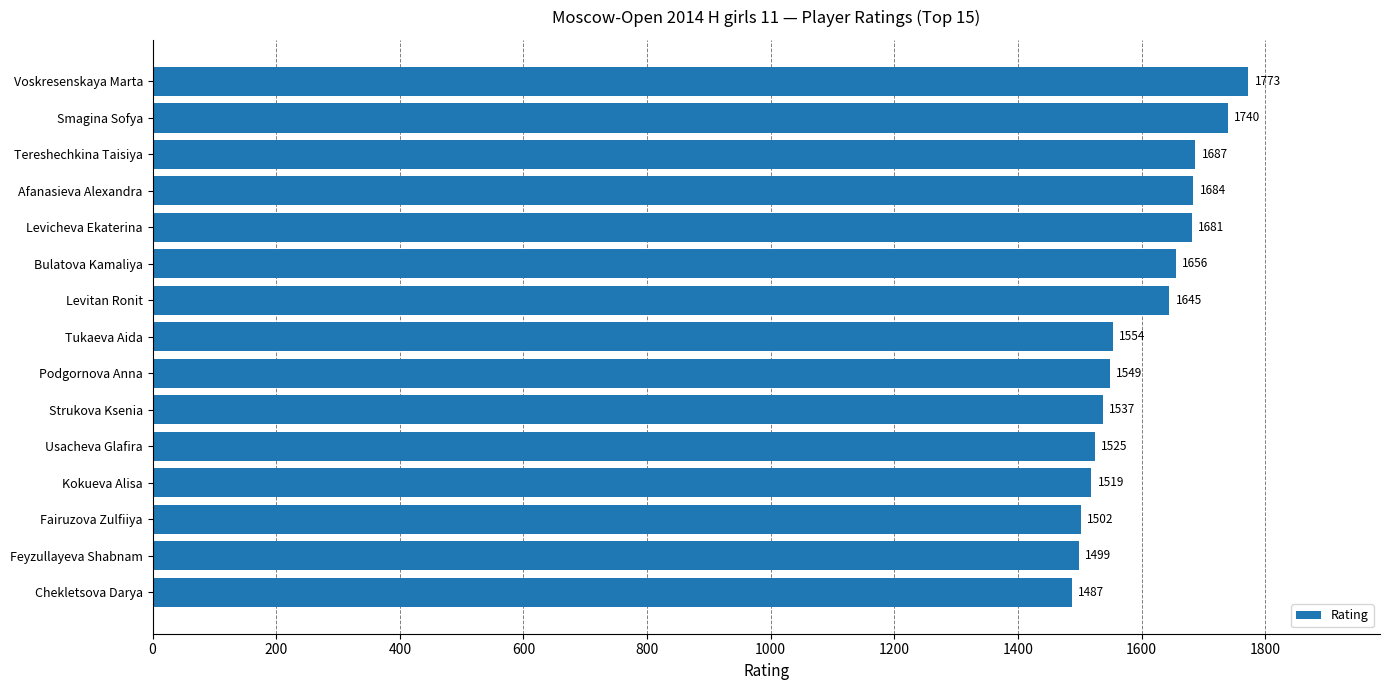

What is the difference between the maximum and minimum values?

286